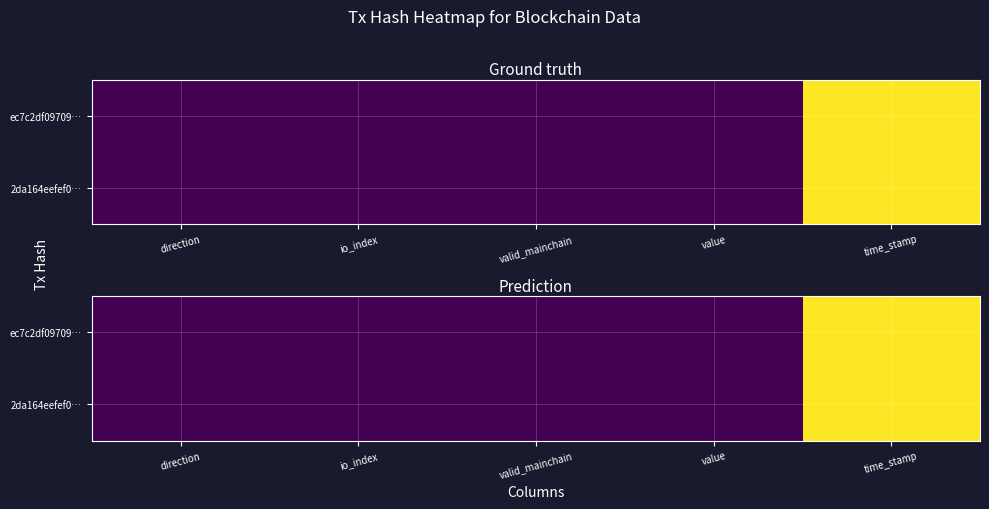

Rank the categories by ec7c2df09709… value from lowest to highest.

direction, valid_mainchain, io_index, value, time_stamp